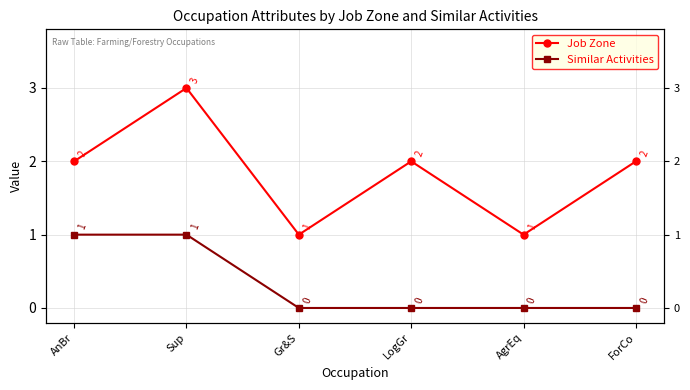

What is the difference between the maximum and minimum values in the Similar Activities series?

1